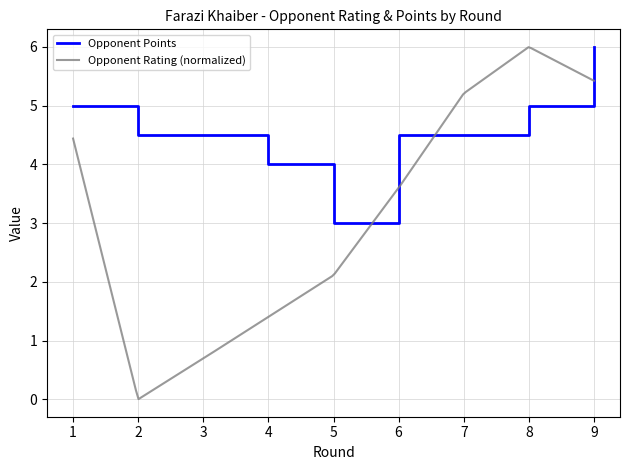

What is the average value?

4.6